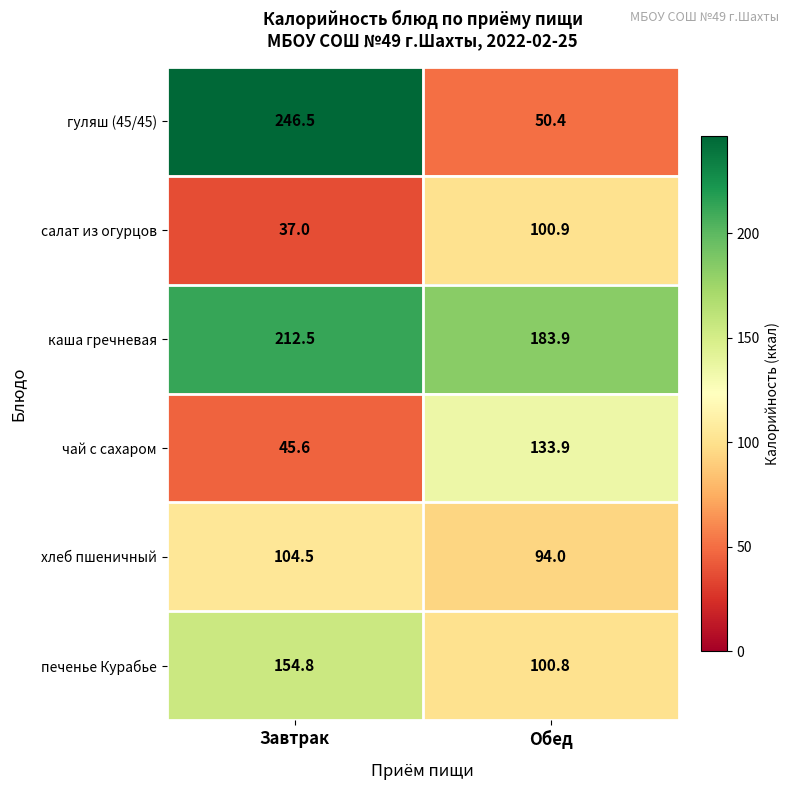

What is the difference between the салат из огурцов values at Завтрак and Обед?

63.9